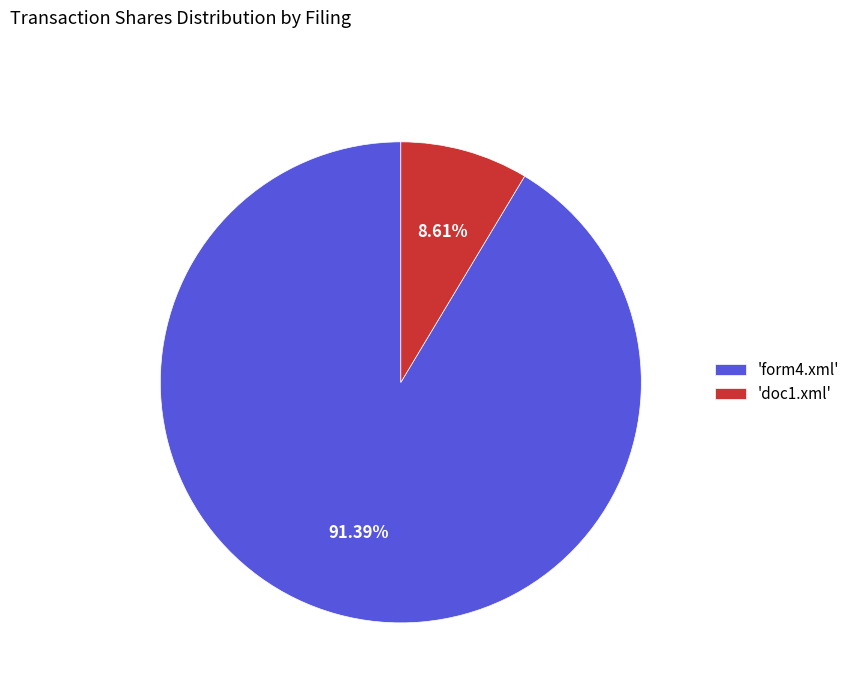

How many slices are in this pie chart?

2